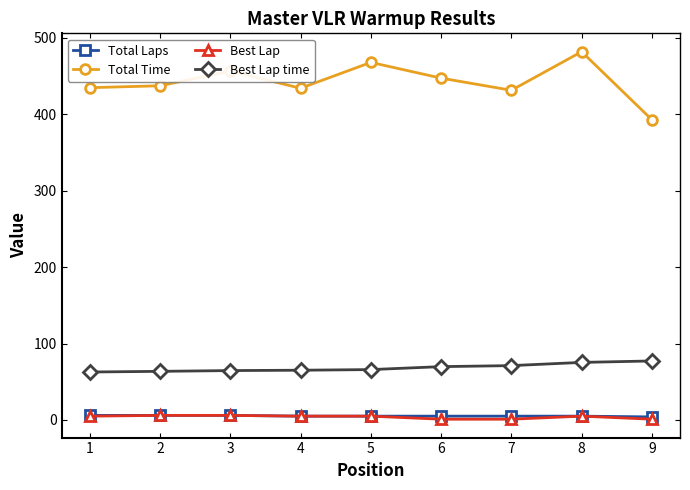

Which series has the largest total across all categories?

Total Time